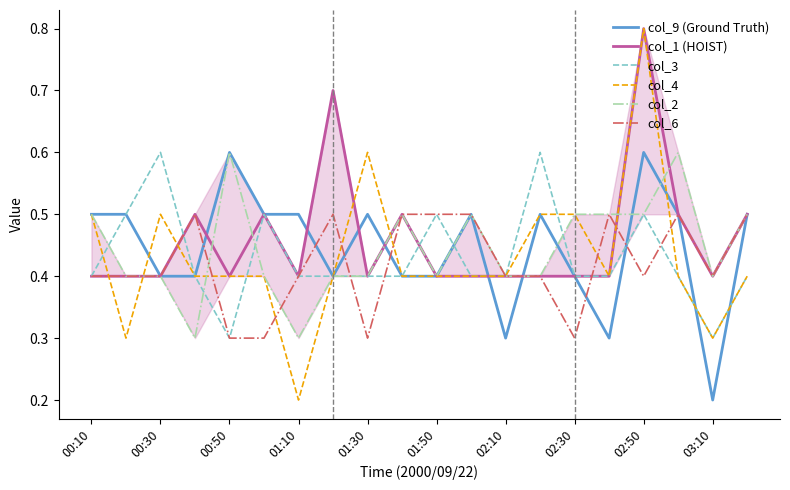

What is the minimum value for col_4?

0.2